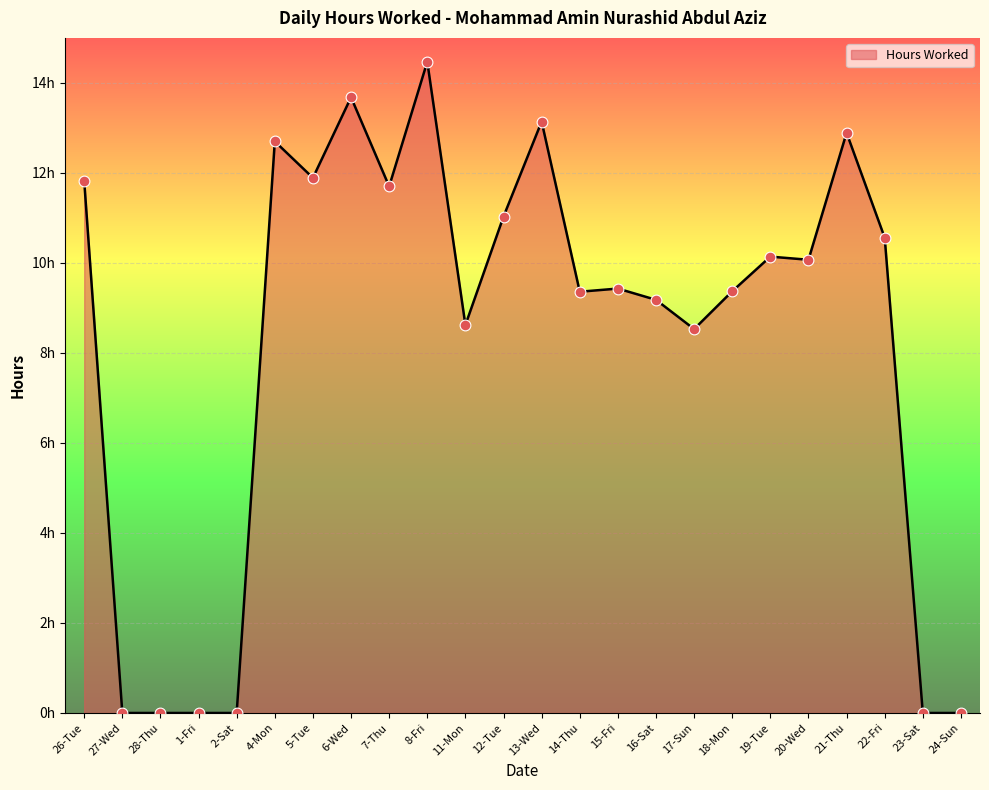

Does the chart have visible grid lines?

Yes